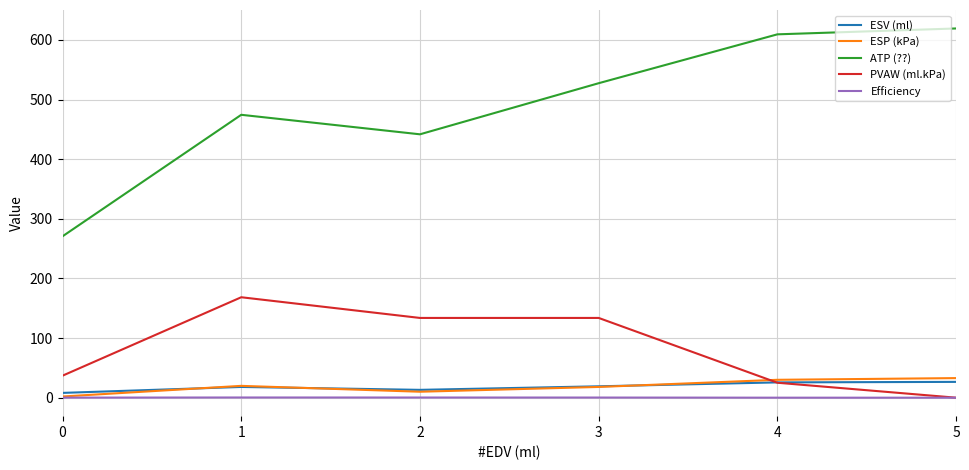

Between 1 and 5, which series saw the biggest shift?

PVAW (ml.kPa)